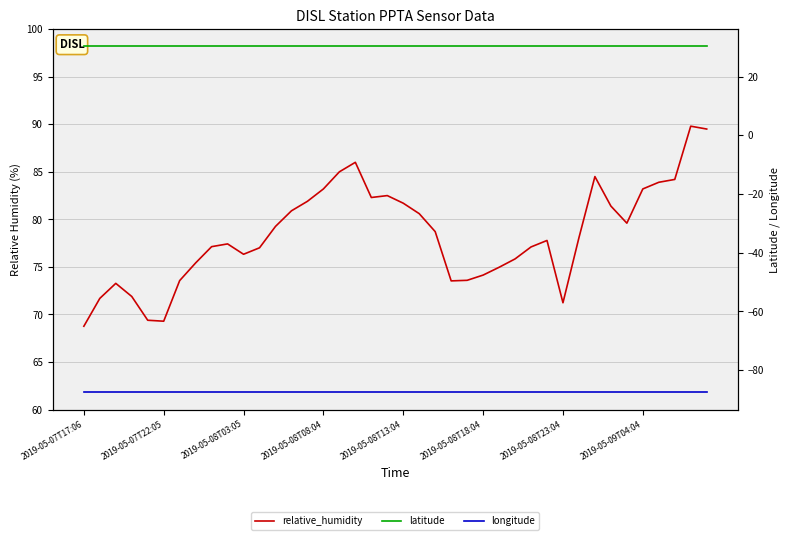

Rank the series by their average value, from highest to lowest.

relative_humidity, latitude, longitude